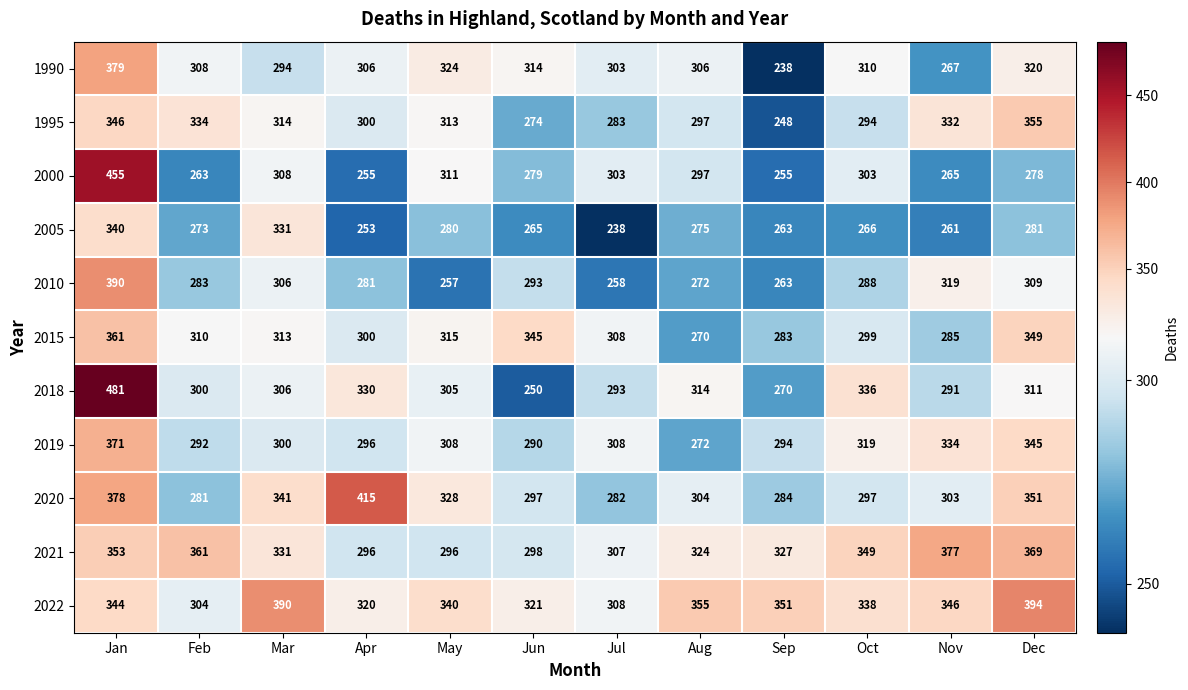

Which category has the highest value across all series?

Jan